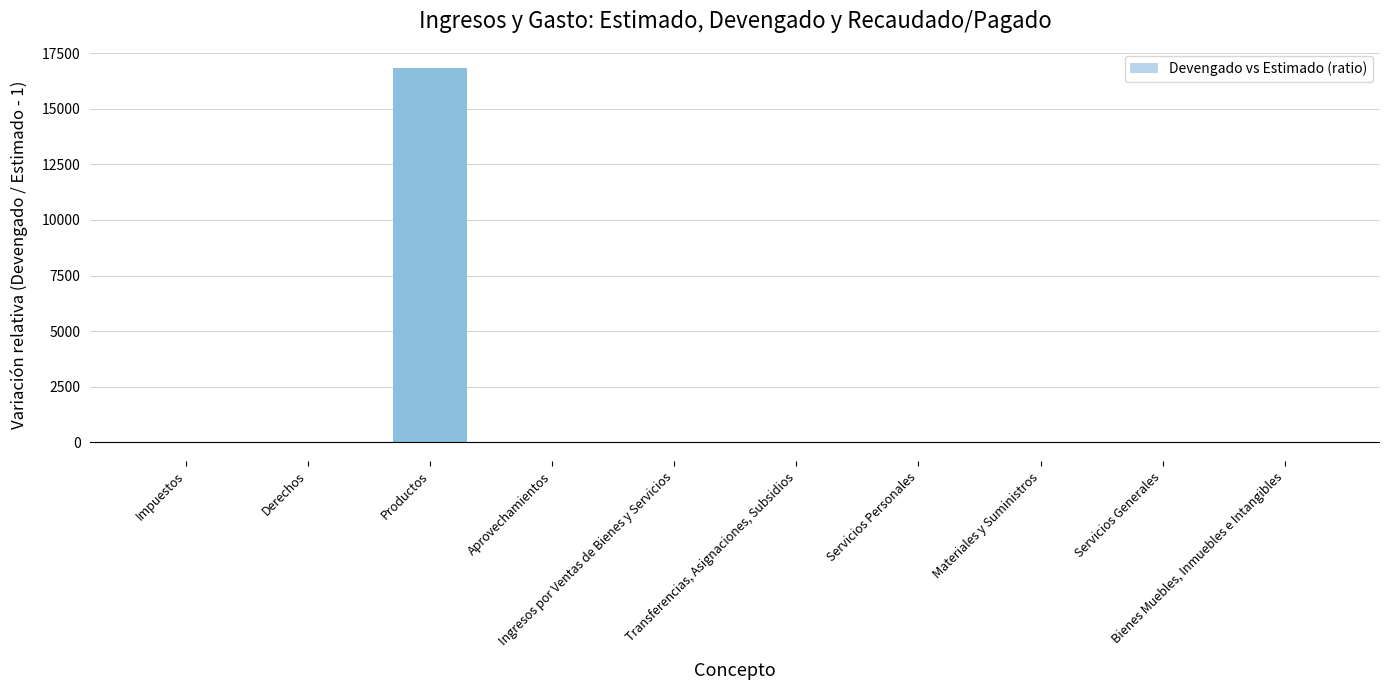

What is the sum of all values?

16860.0